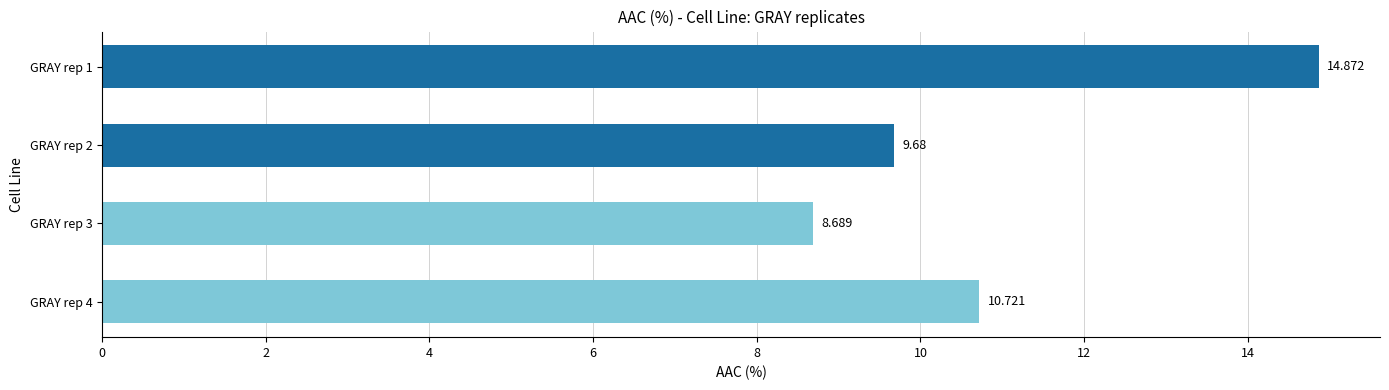

List the labels in order of value, largest first.

GRAY rep 1, GRAY rep 4, GRAY rep 2, GRAY rep 3